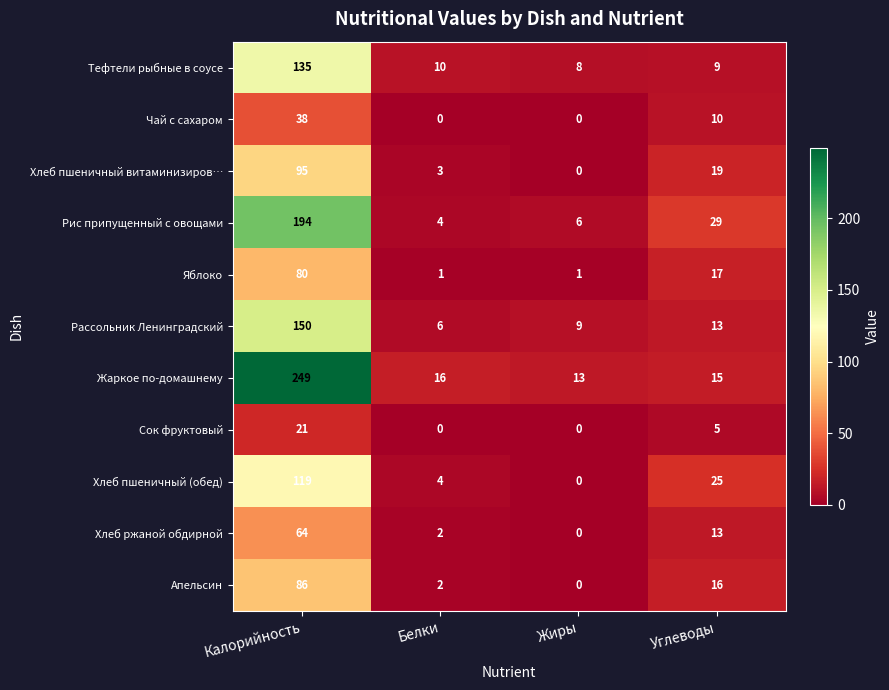

The value of Жаркое по-домашнему at Углеводы is 15. True or false?

True